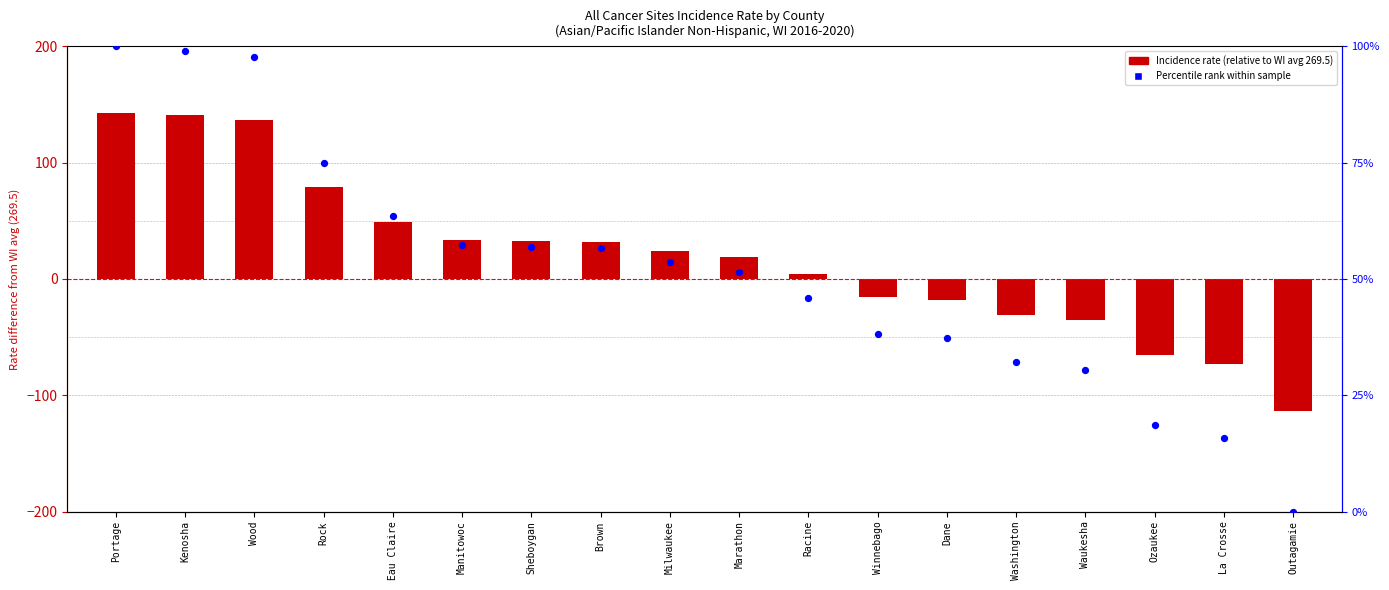

Which series contains the lowest Y value?

Incidence Rate (relative to WI avg)